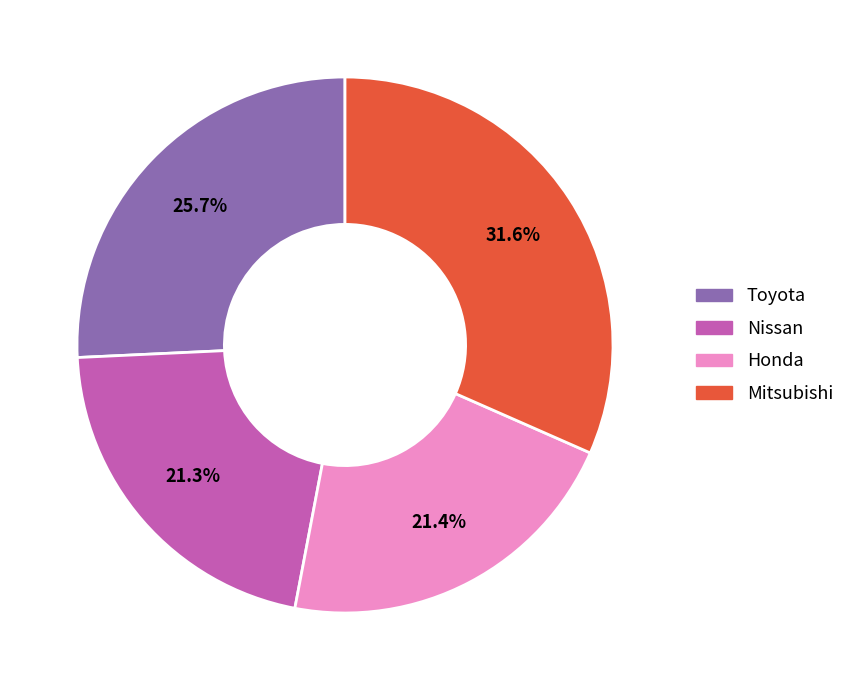

Does Mitsubishi account for over 50% of the chart?

No